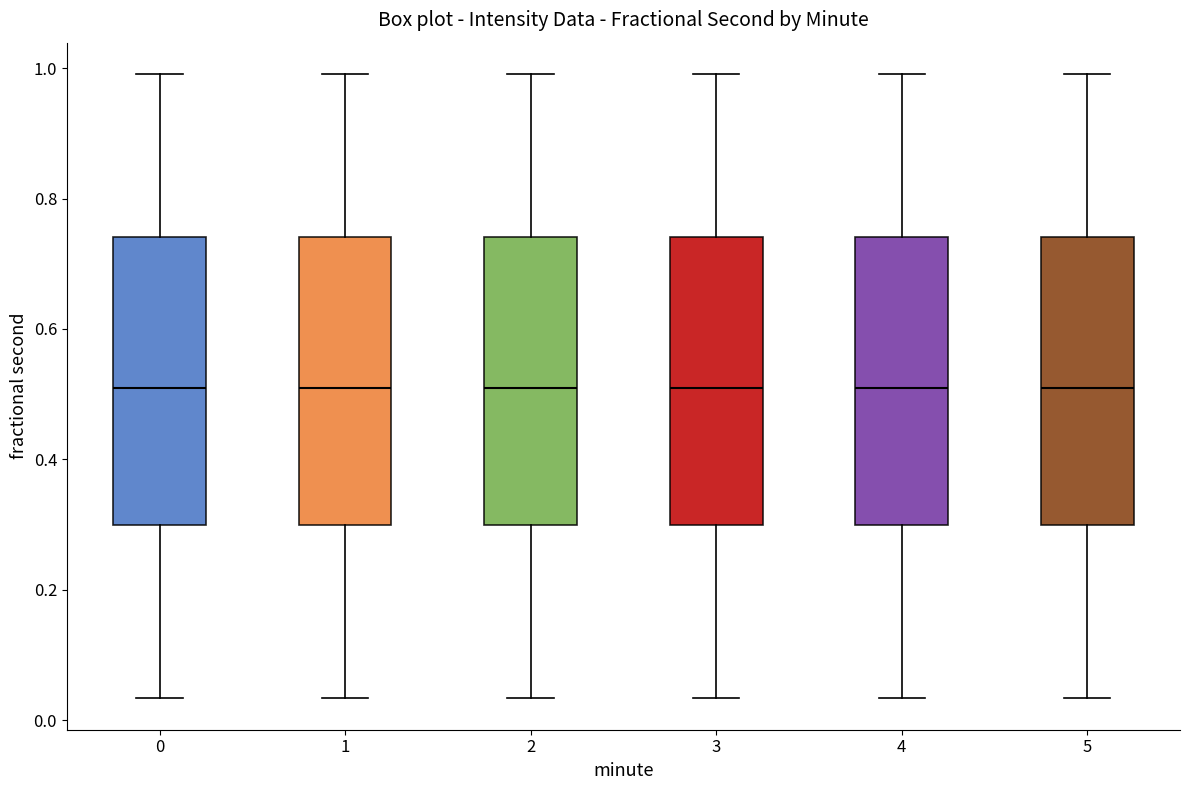

Reading left to right, read every box against the y-axis: the position of its median line, the range the box covers, and the ends of its whiskers. The values are not printed on the chart, so give them approximately, as read against the axis.

0: median 0.50, box 0.30 to 0.74, whiskers 0.04 to 1.00
1: median 0.50, box 0.30 to 0.74, whiskers 0.04 to 1.00
2: median 0.50, box 0.30 to 0.74, whiskers 0.04 to 1.00
3: median 0.50, box 0.30 to 0.74, whiskers 0.04 to 1.00
4: median 0.50, box 0.30 to 0.74, whiskers 0.04 to 1.00
5: median 0.50, box 0.30 to 0.74, whiskers 0.04 to 1.00